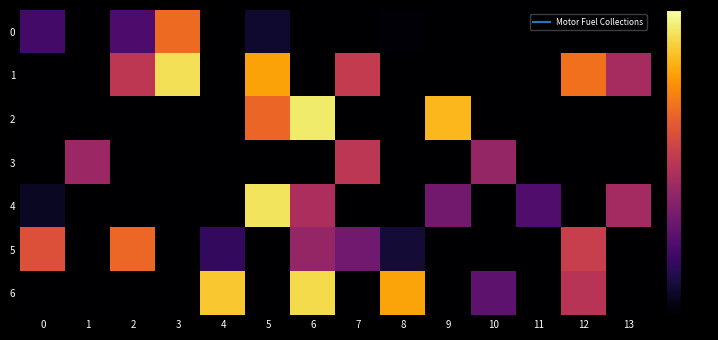

At which category is the sum across all series the highest?

6